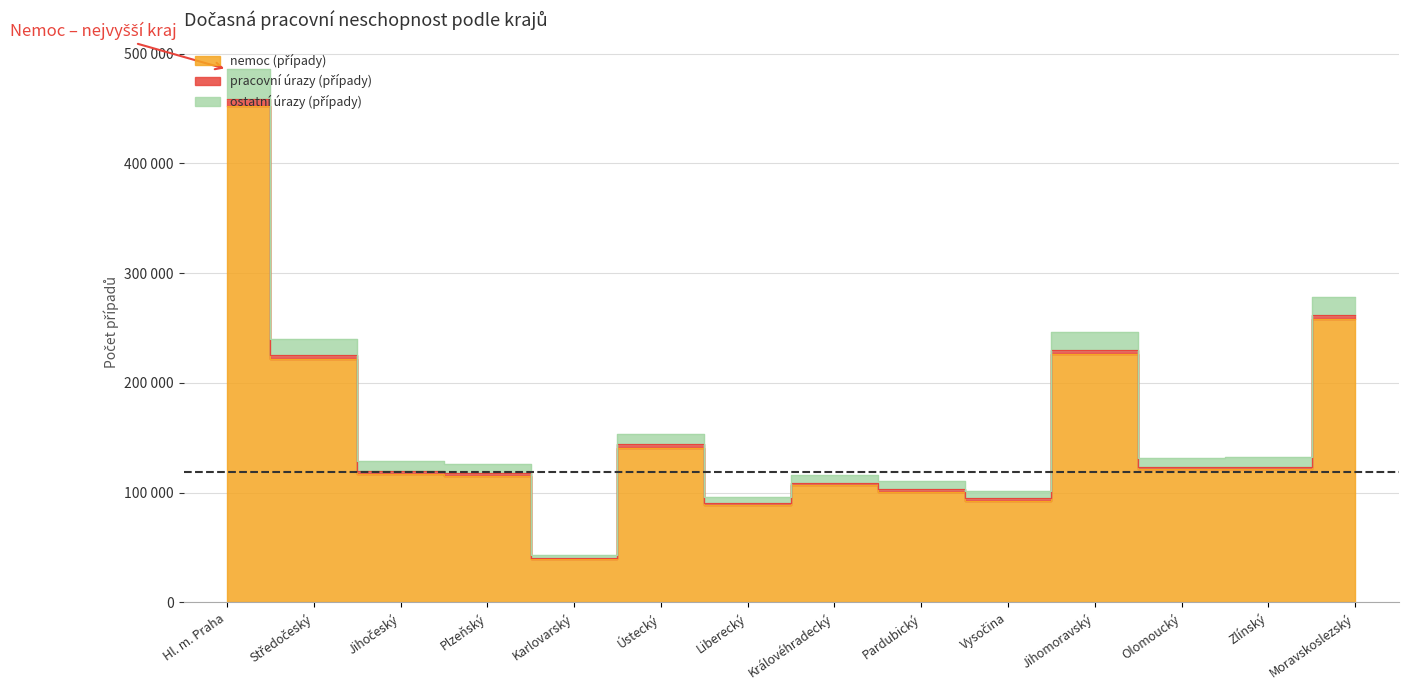

At which label does nemoc (případy) reach its minimum?

Karlovarský